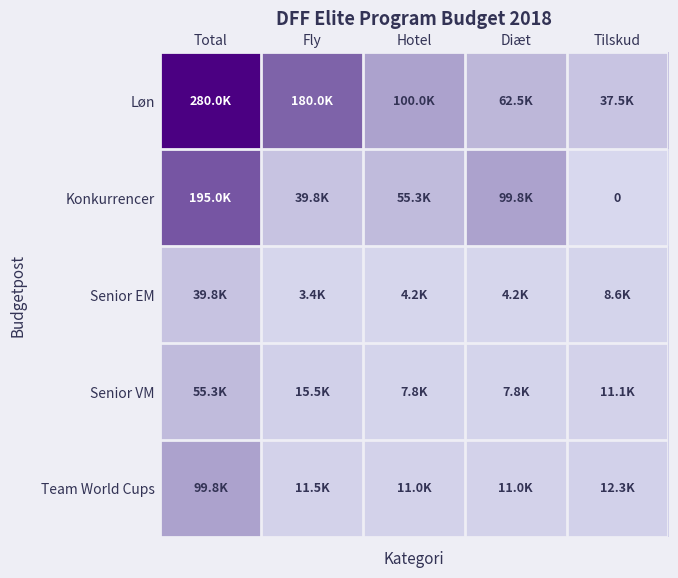

Count the number of data series in this chart.

5